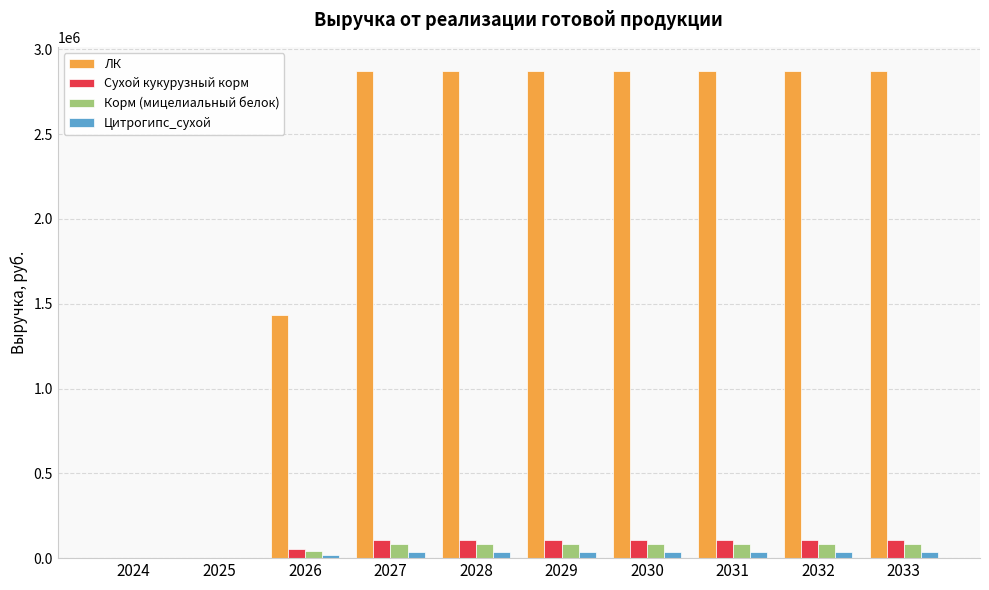

Does the chart contain stacked bars?

No